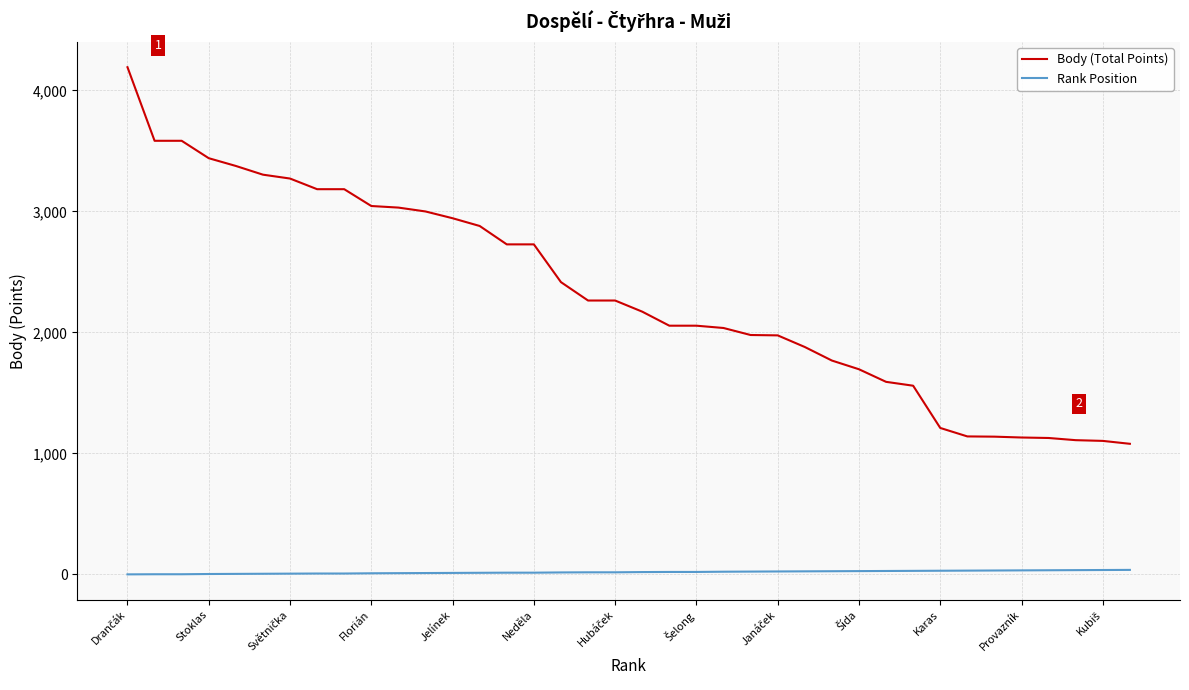

At how many categories does at least one series exceed 2241?

19